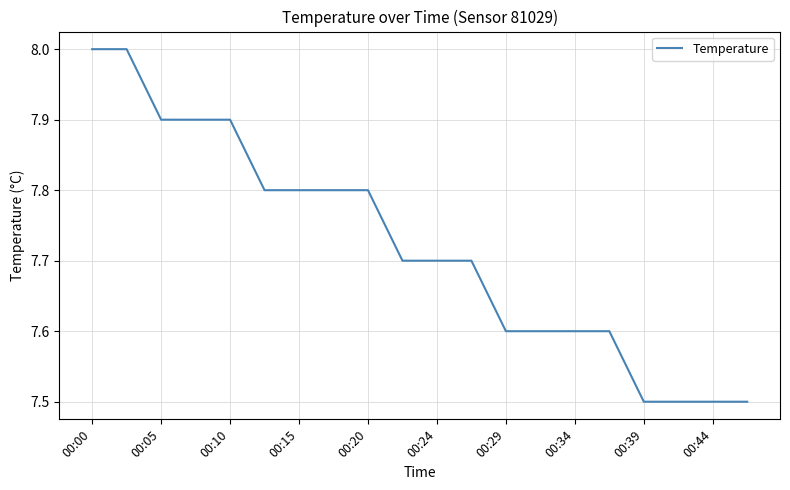

What is the maximum value shown in the chart?

8.0